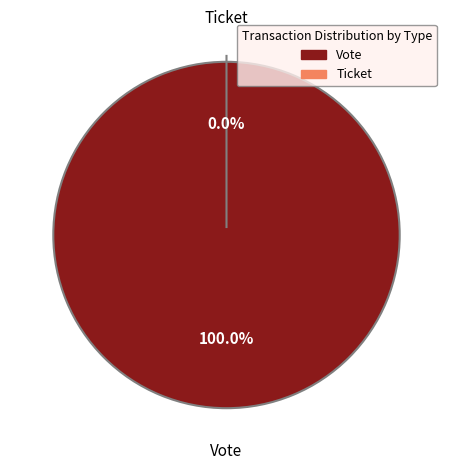

Is there any slice that represents more than half of the pie?

Yes